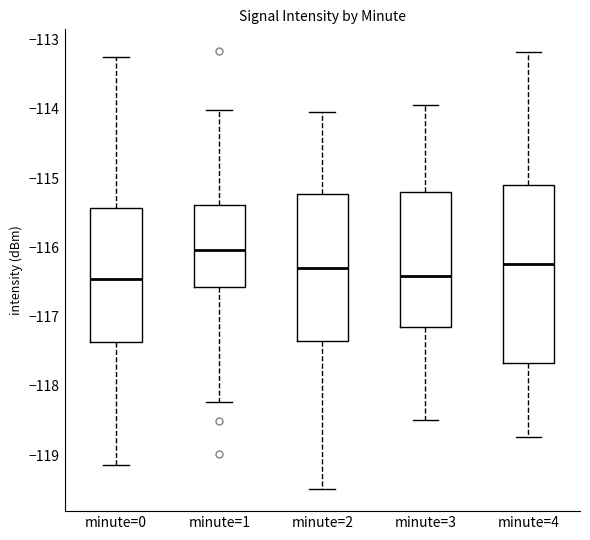

Where is the lower edge of the box for minute=1 on the y-axis? The values are not printed on the chart, so give them approximately, as read against the axis.

-116.6